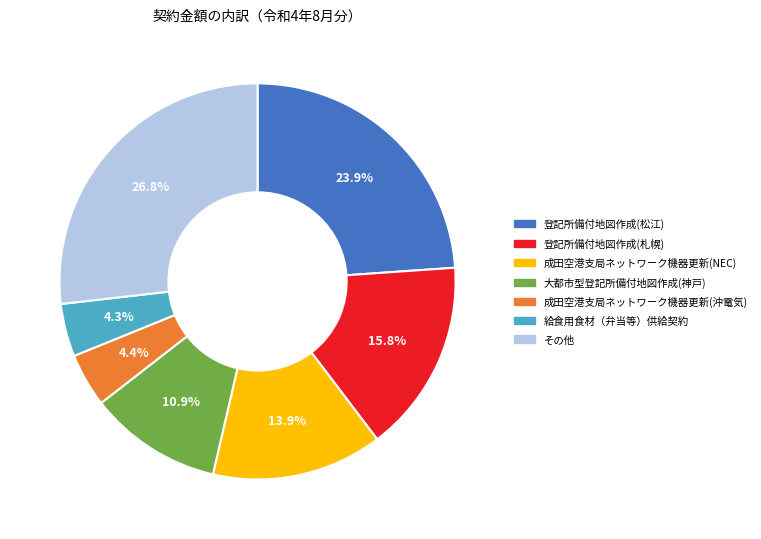

What is the ratio of the value at その他 to the value at 給食用食材（弁当等）供給契約?

6.2